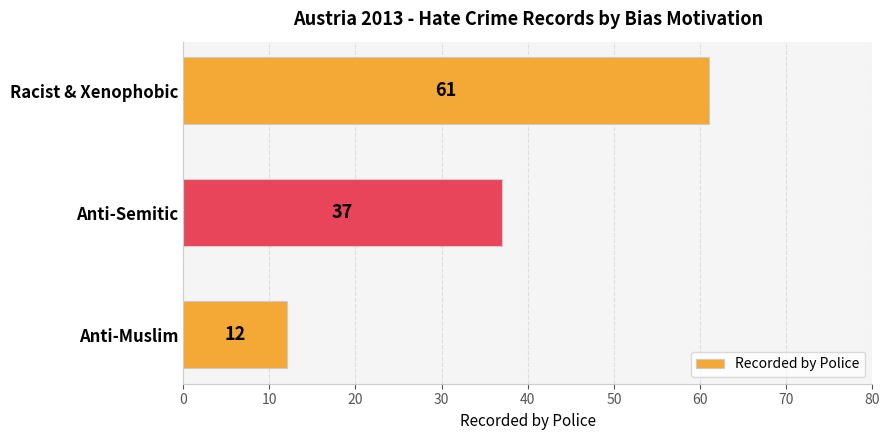

List the labels in order of value, smallest first.

Anti-Muslim, Anti-Semitic, Racist & Xenophobic